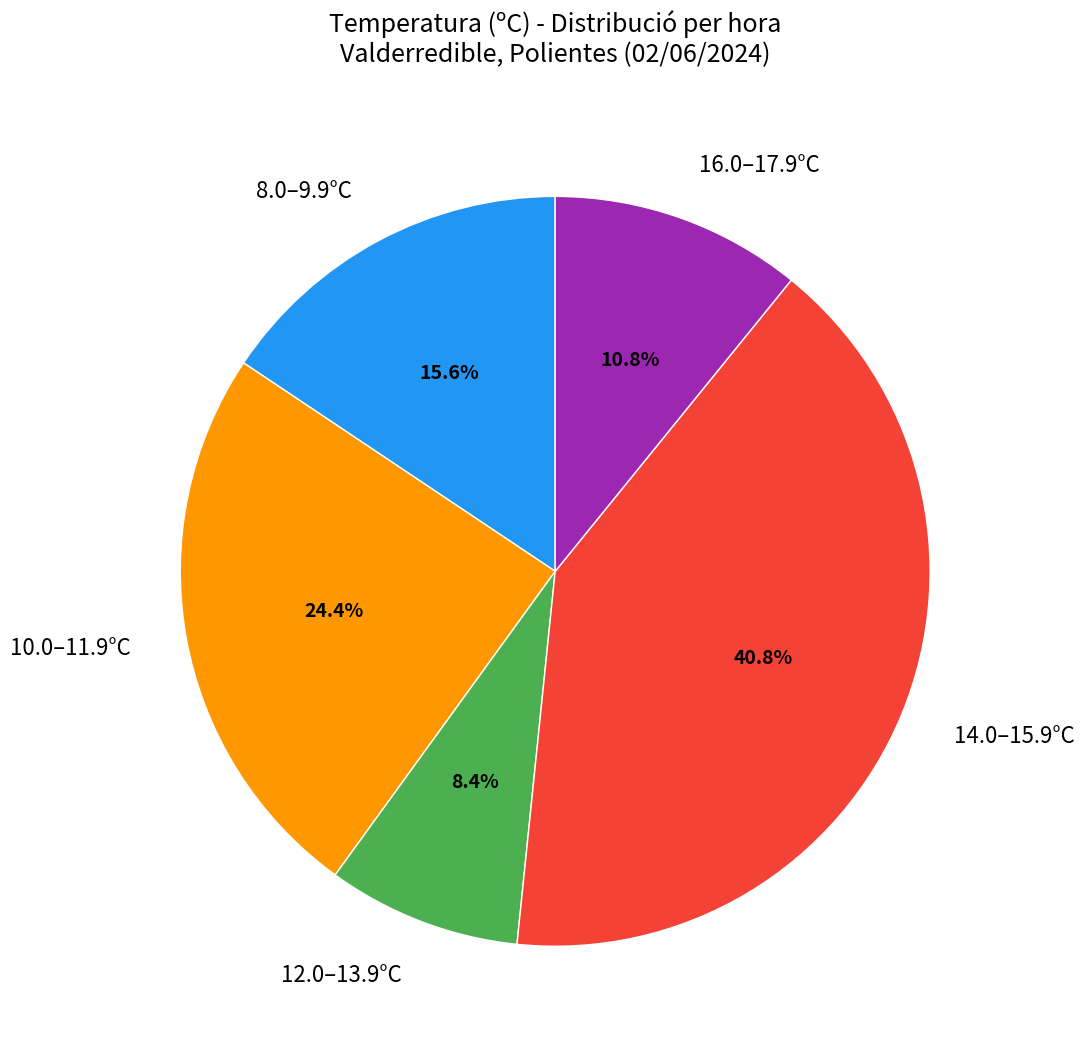

Which category has the biggest portion of the pie?

14.0–15.9°C